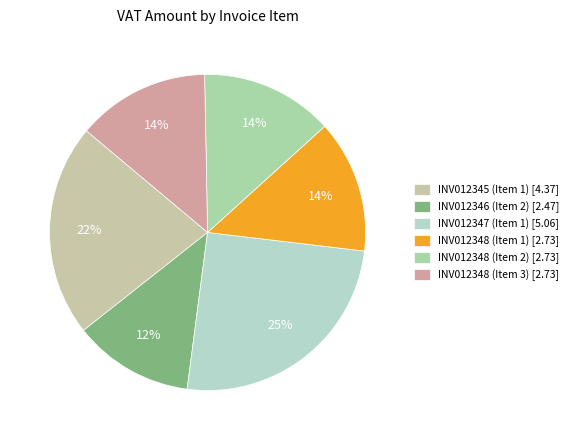

To the nearest percent, what portion does INV012346 (Item 2) represent?

12%